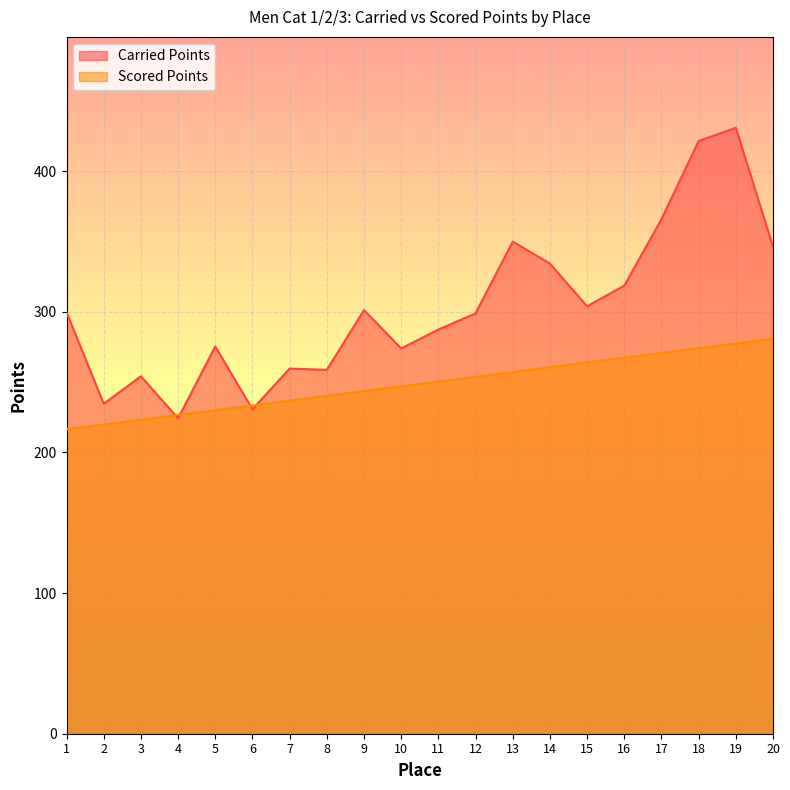

At which category does Carried Points reach its first local valley?

2